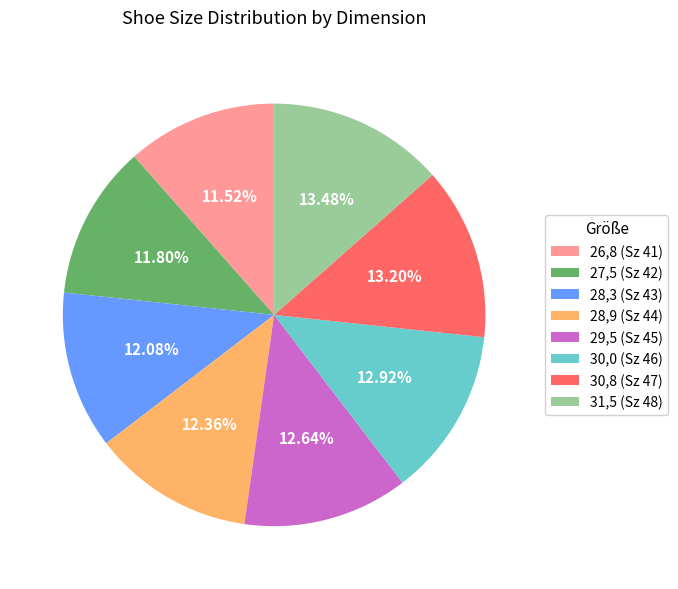

Does 28,3 (Sz 43) represent more than half of the total?

No